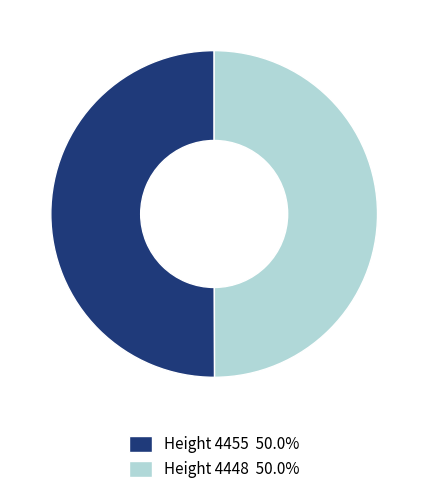

Combined, do Height 4448 50.0% and Height 4455 50.0% account for over 50%?

Yes